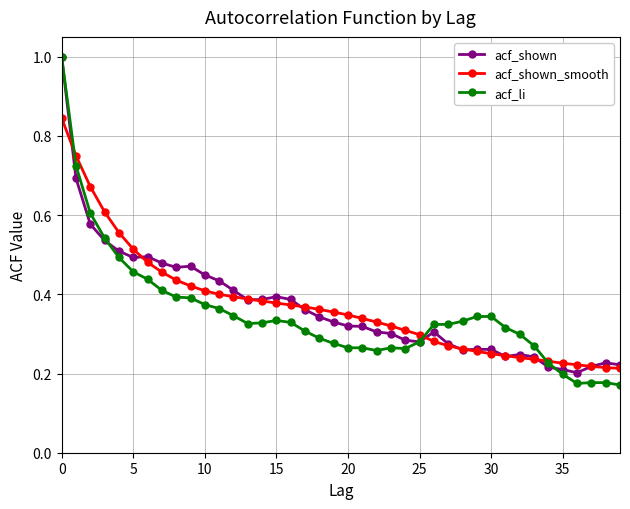

What is the greatest value displayed?

1.0